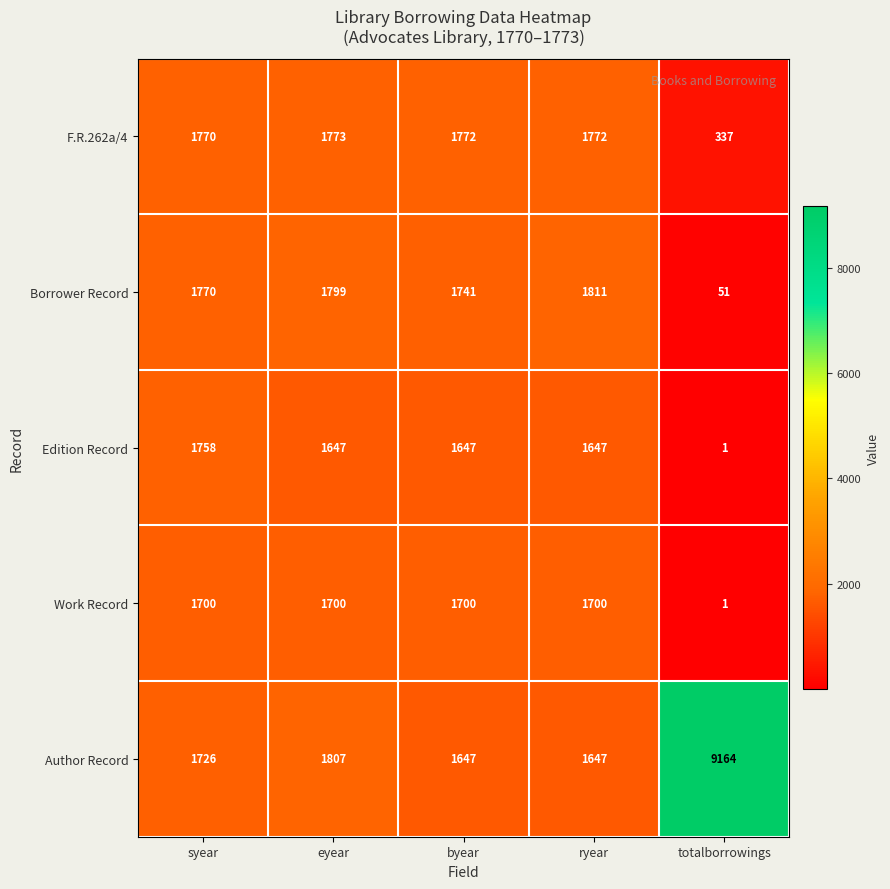

List the series in order of their peak value, highest first.

Author Record, Borrower Record, F.R.262a/4, Edition Record, Work Record